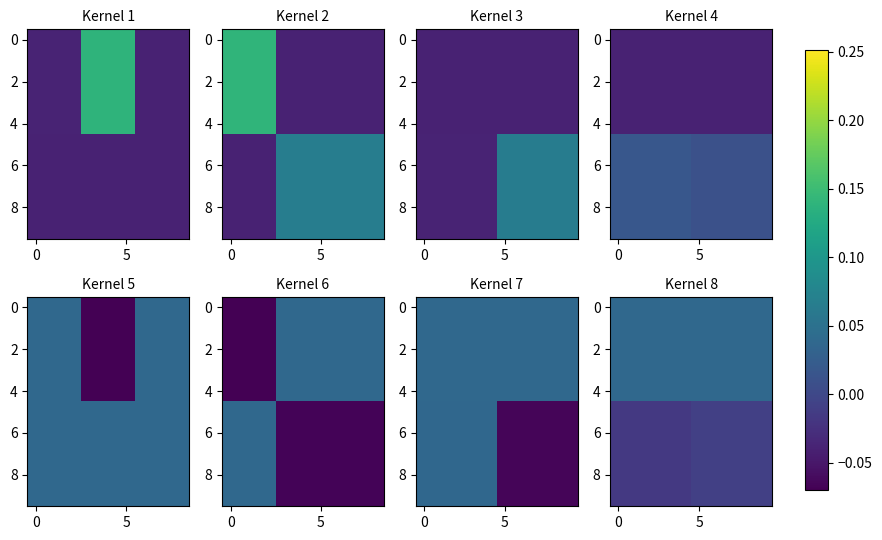

Count the number of categories in the chart.

10